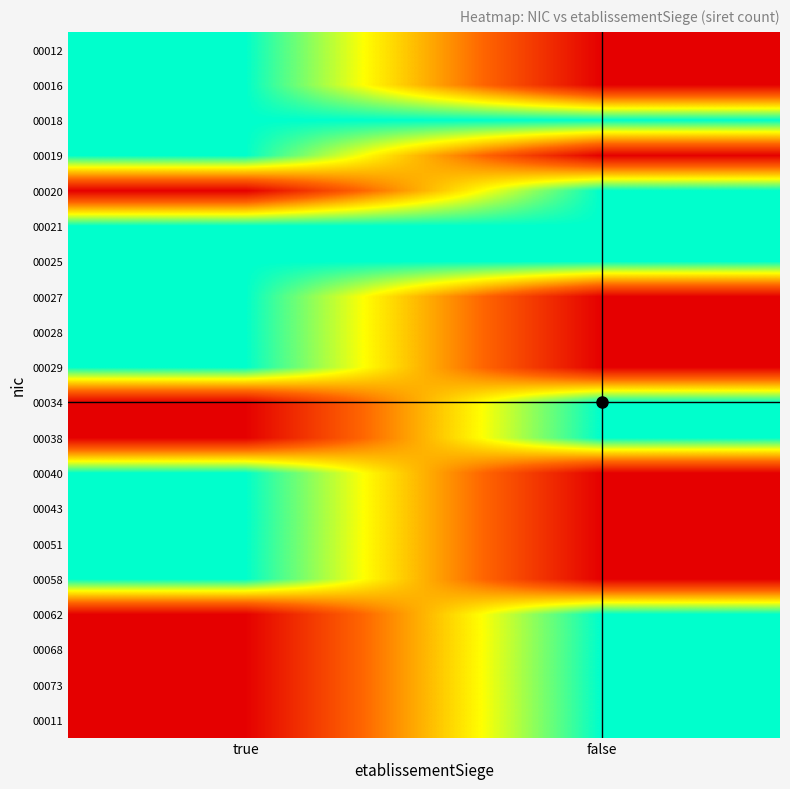

What is the spread (max minus min) of values at true?

1